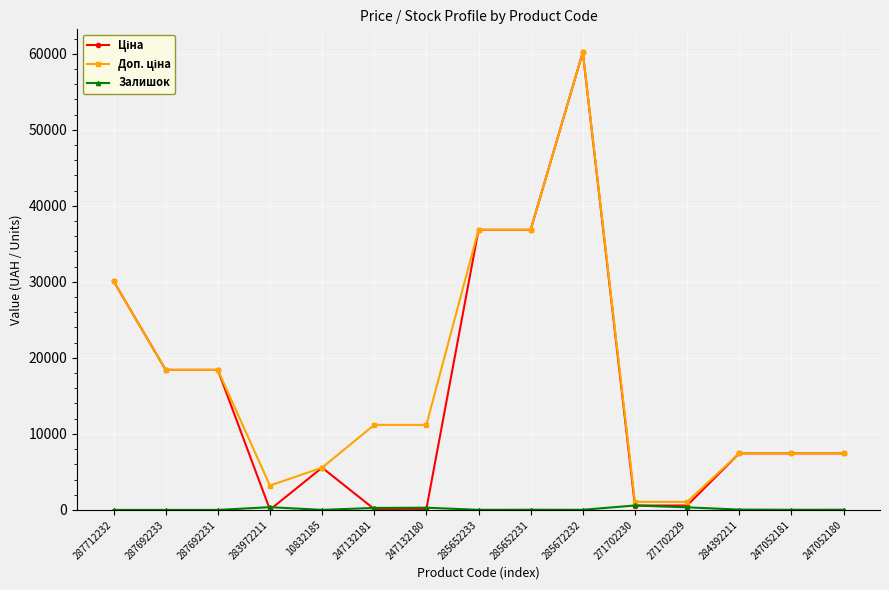

What is the label of the 13th point from the left?

284392211